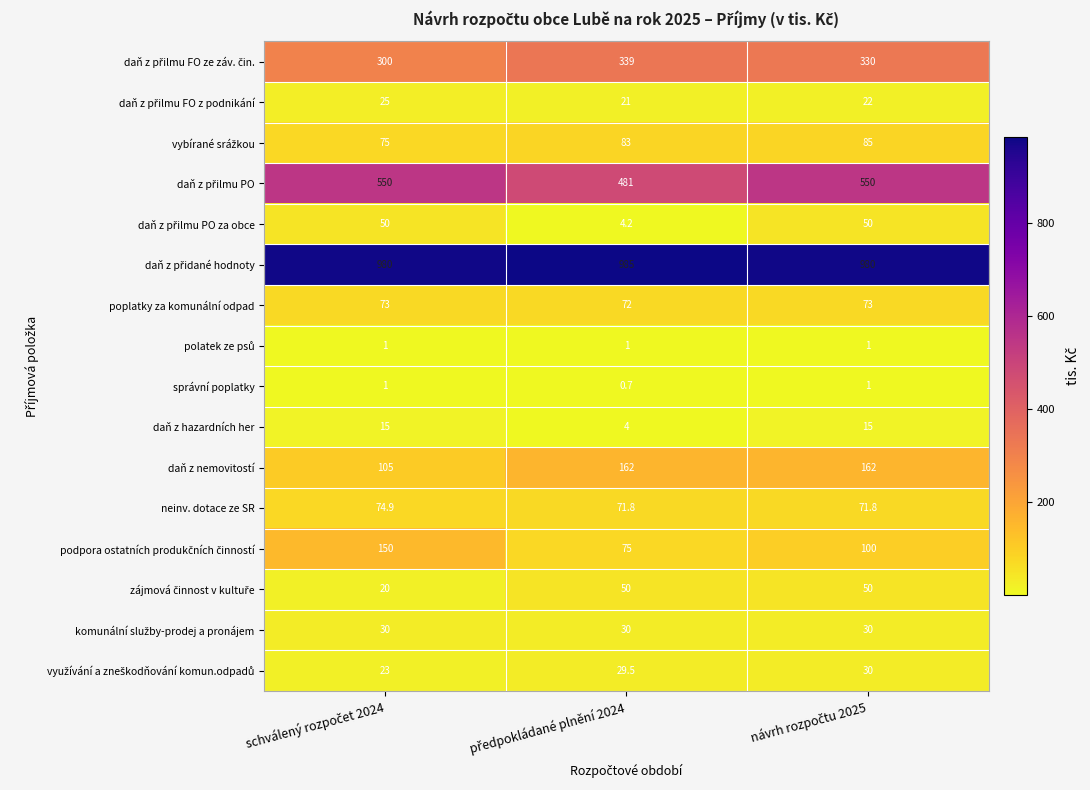

What is the difference between the maximum and minimum values in the daň z hazardních her series?

11.0